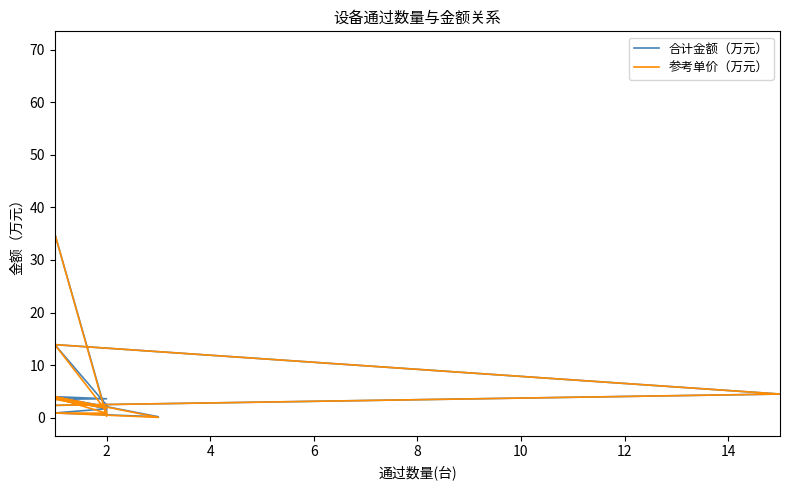

The value of 合计金额（万元） at 2 is 1.7. True or false?

False